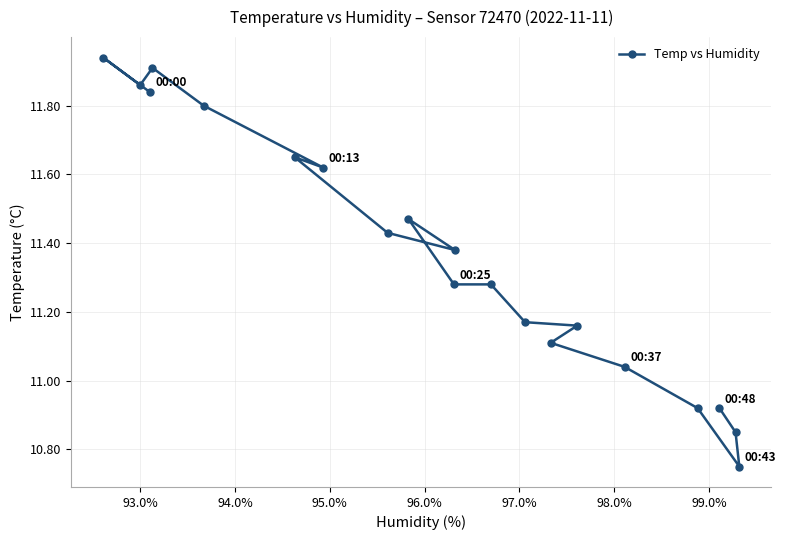

What is the difference between the maximum and second lowest values?

1.1